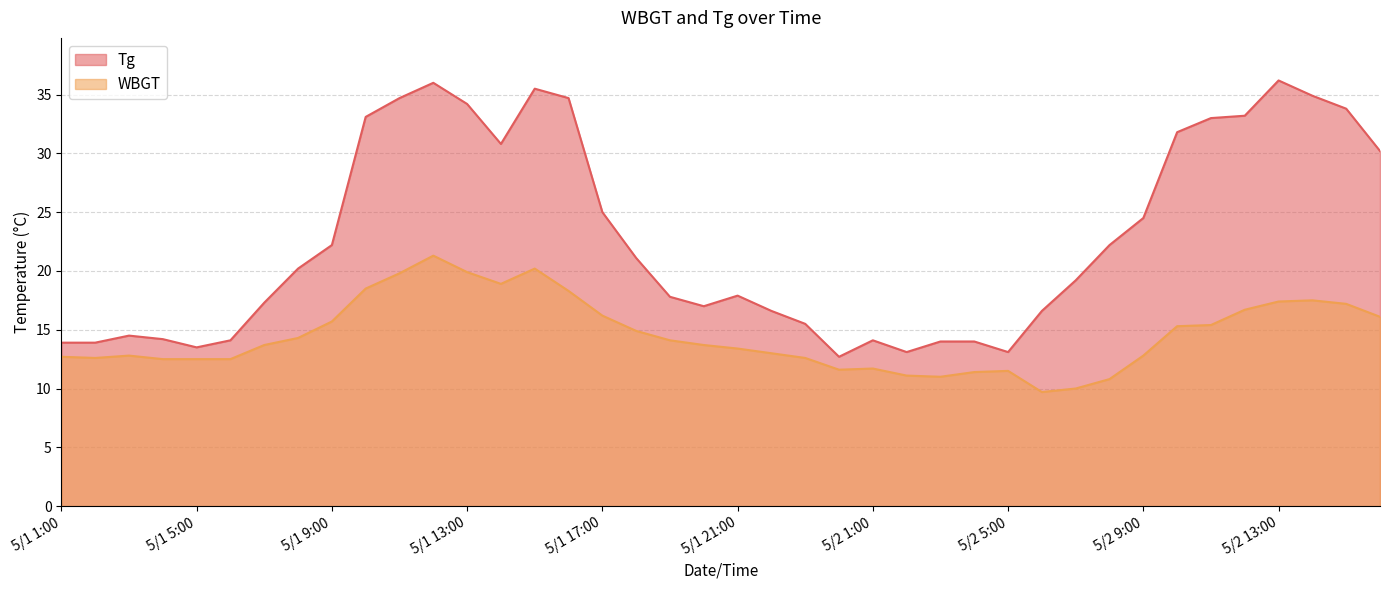

What is the label of the 1st point from the right?

5/2 16:00